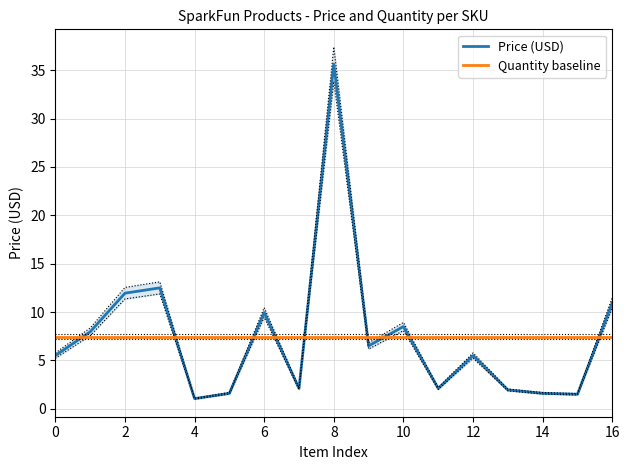

What is the label of the 1st point from the right?

16